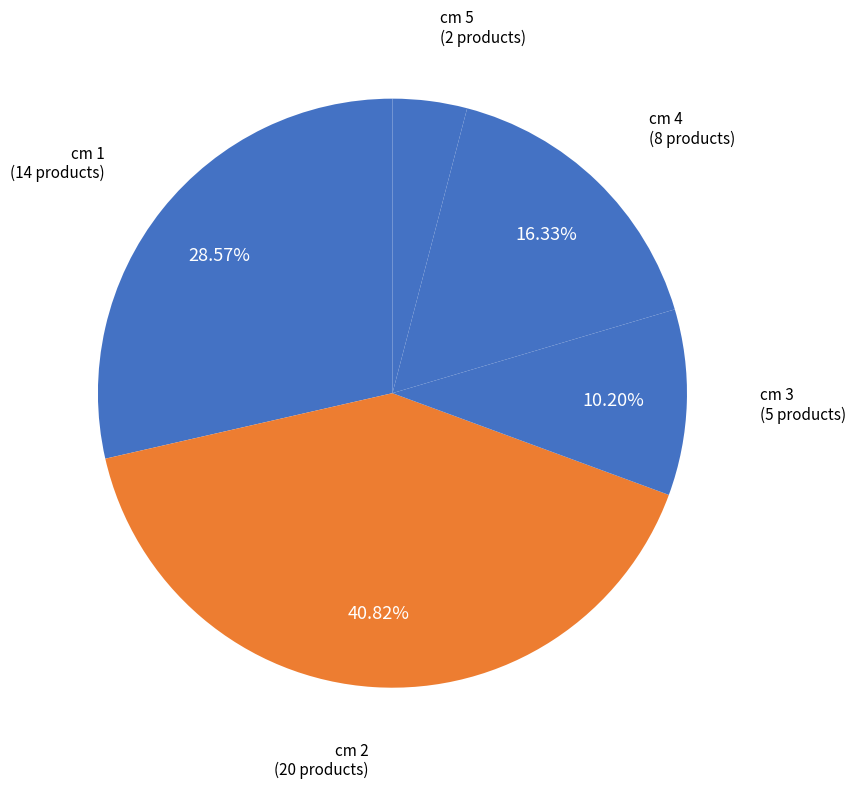

Between cm 1 and cm 2, which is larger?

cm 2